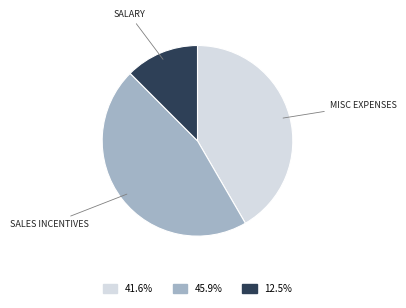

Does any single category account for the majority?

No